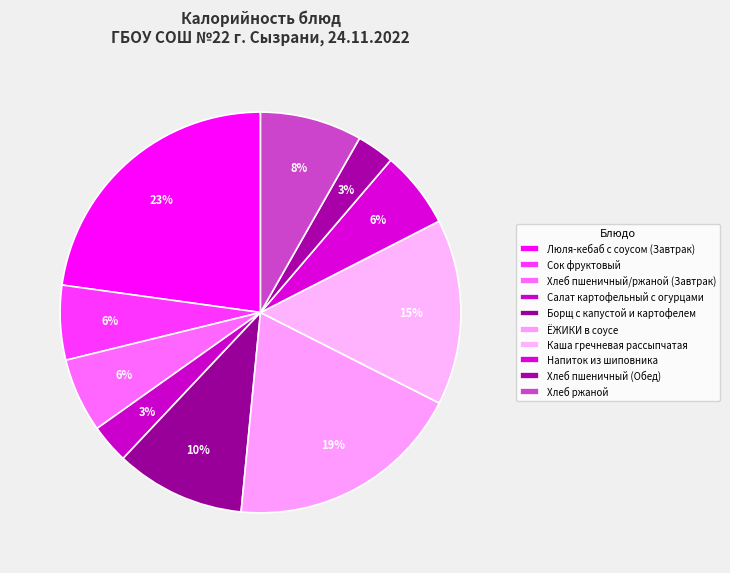

To the nearest percent, what is the average slice percentage?

10%